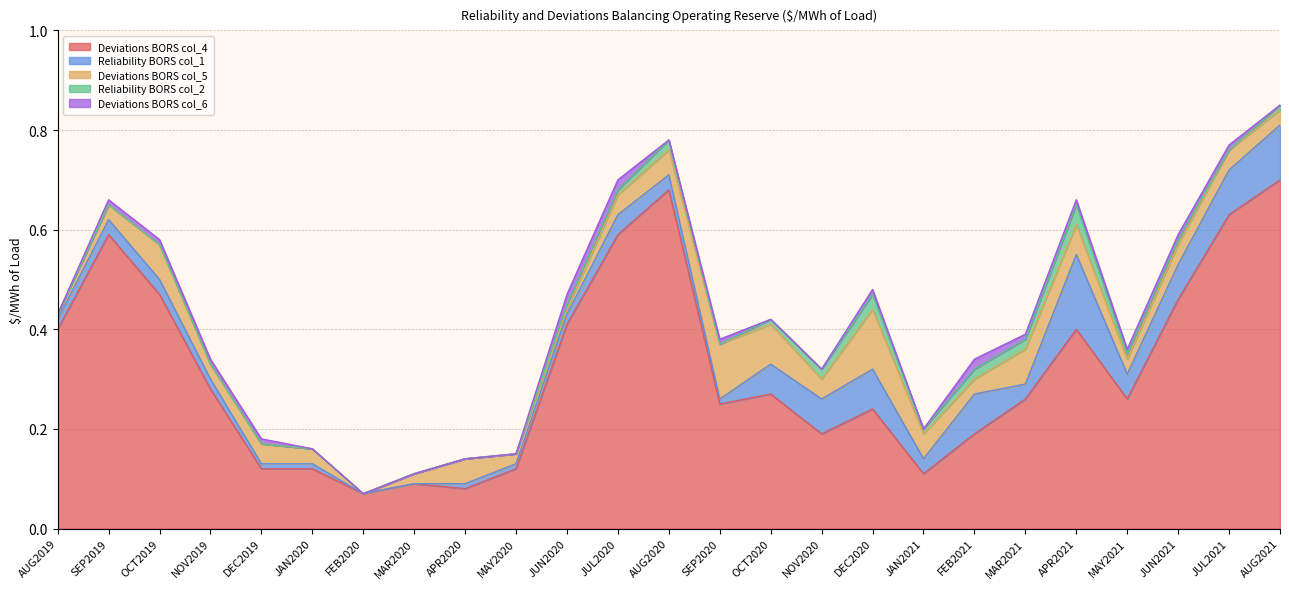

What is the sum of the Reliability BORS col_1 values at AUG2021 and FEB2021?

0.2